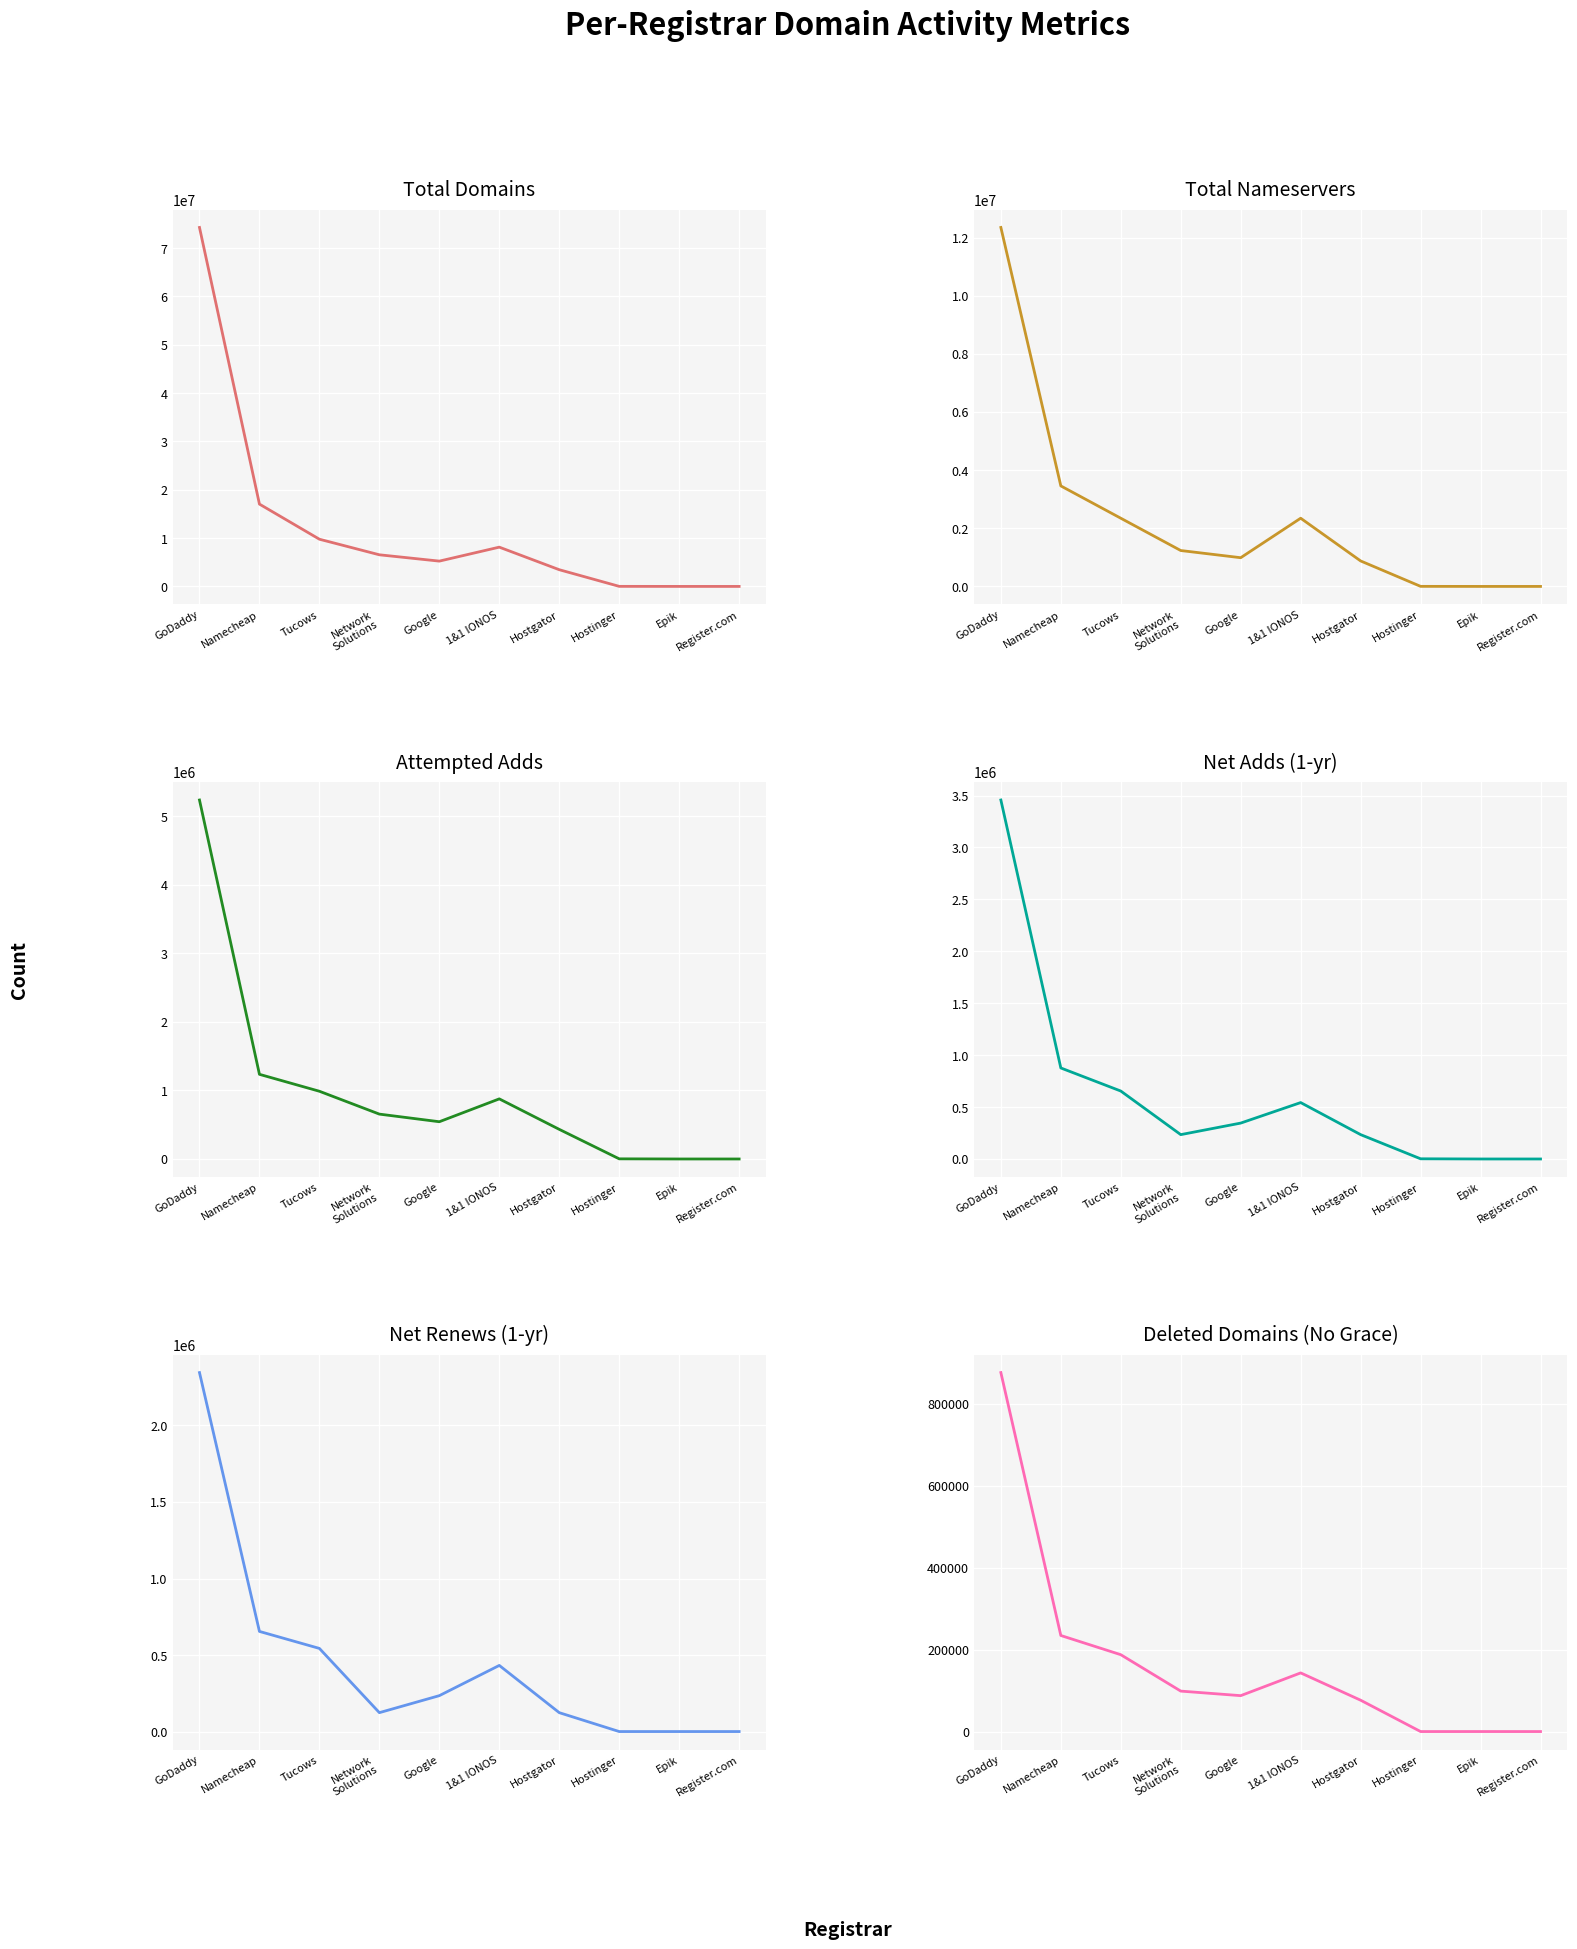

What is the maximum value for Total Domains?

74251953